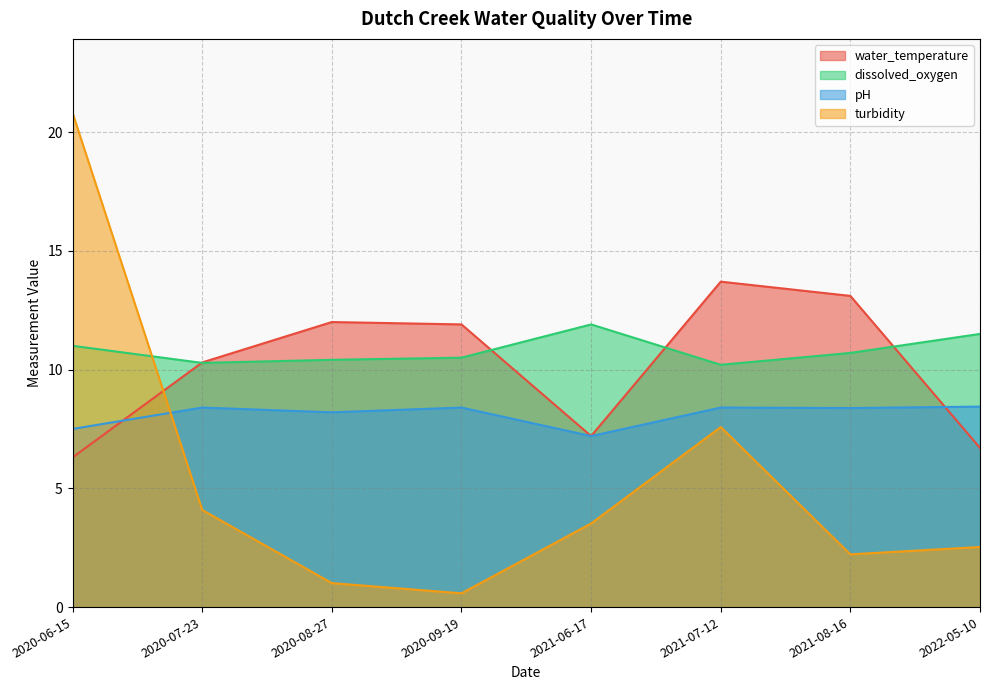

At how many categories does at least one series exceed 20?

1